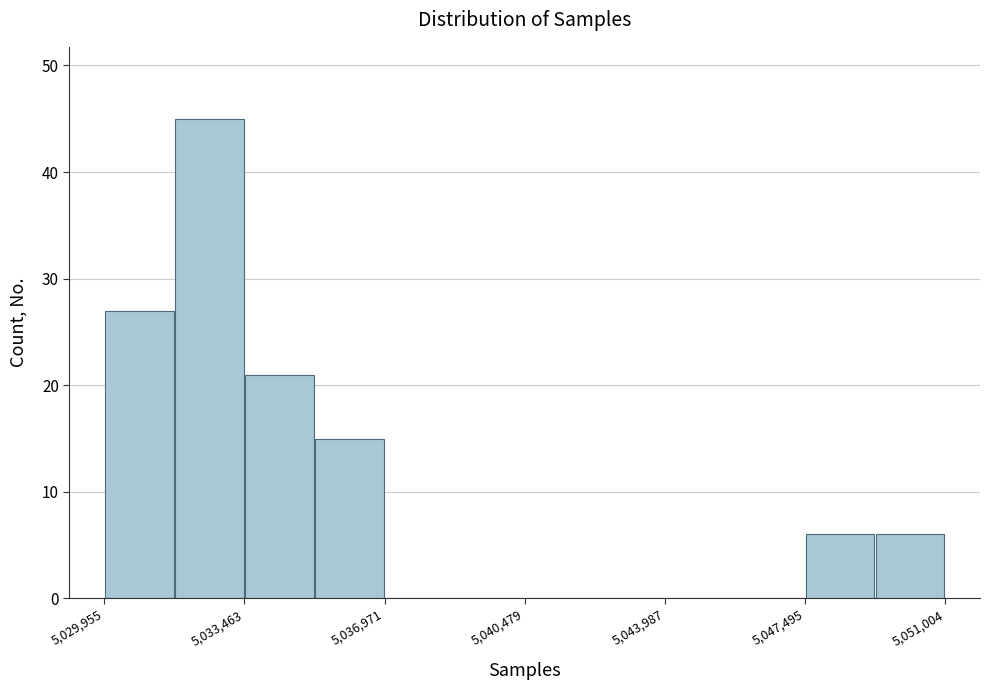

Read against the x-axis, roughly where is the centre of the tallest bar?

5032500